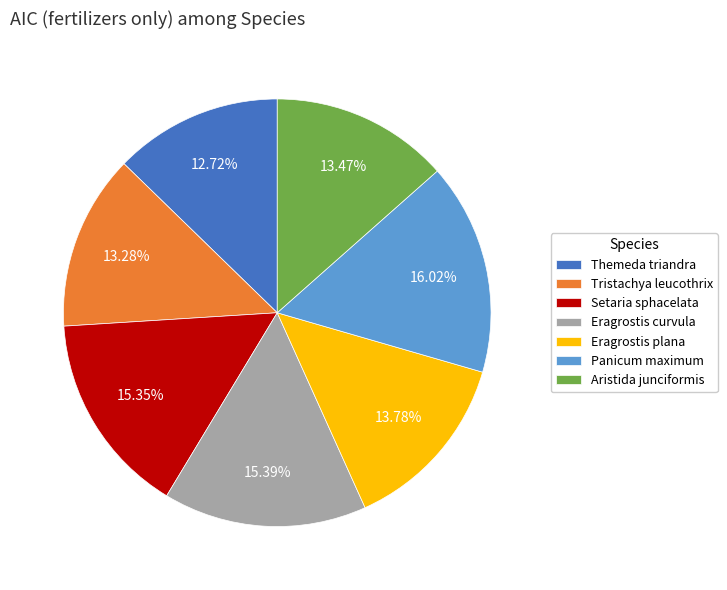

To the nearest percent, what is the combined percentage of Eragrostis plana and Setaria sphacelata?

29%